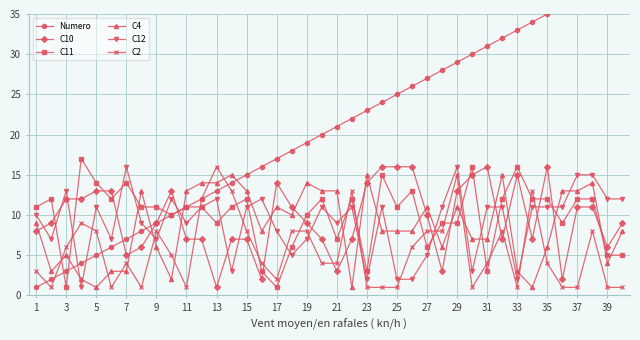

Is it true that C4 equals 8 at 25?

True